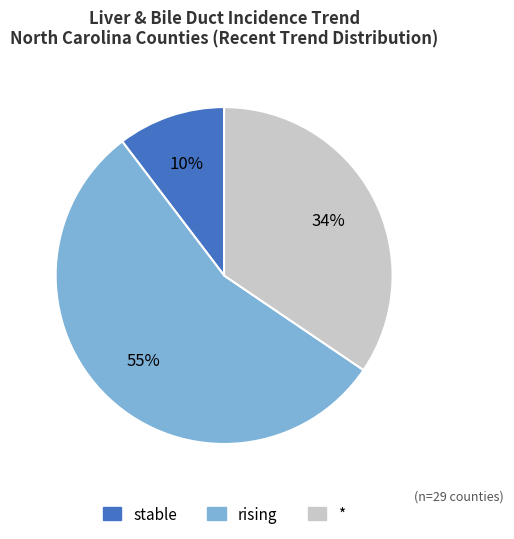

What is the smallest slice in the pie chart?

stable